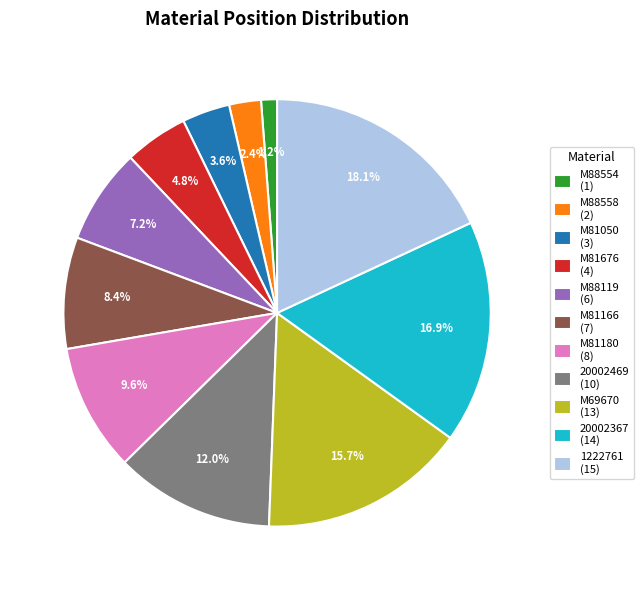

True or false: M88554 accounts for 8% of the total.

False